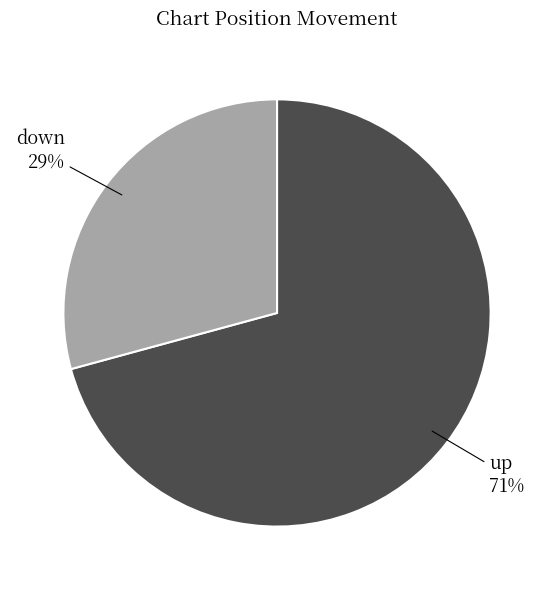

Is it true that up is 71% of the pie?

True